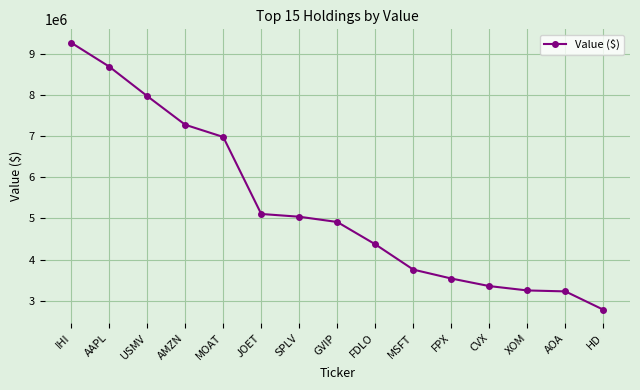

Is it true that the value at CVX is 3356000?

True